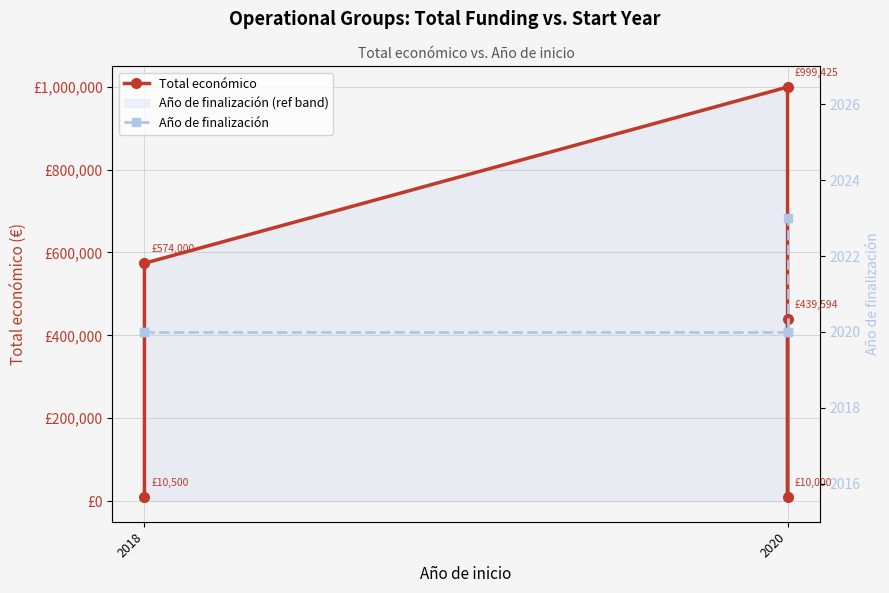

Which series has the largest total across all categories?

Total económico